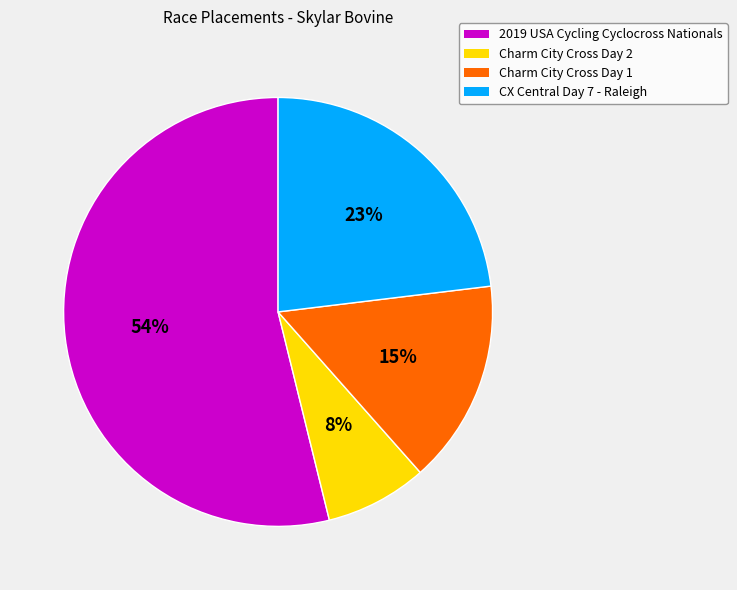

Rank the categories by value from lowest to highest.

Charm City Cross Day 2, Charm City Cross Day 1, CX Central Day 7 - Raleigh, 2019 USA Cycling Cyclocross Nationals